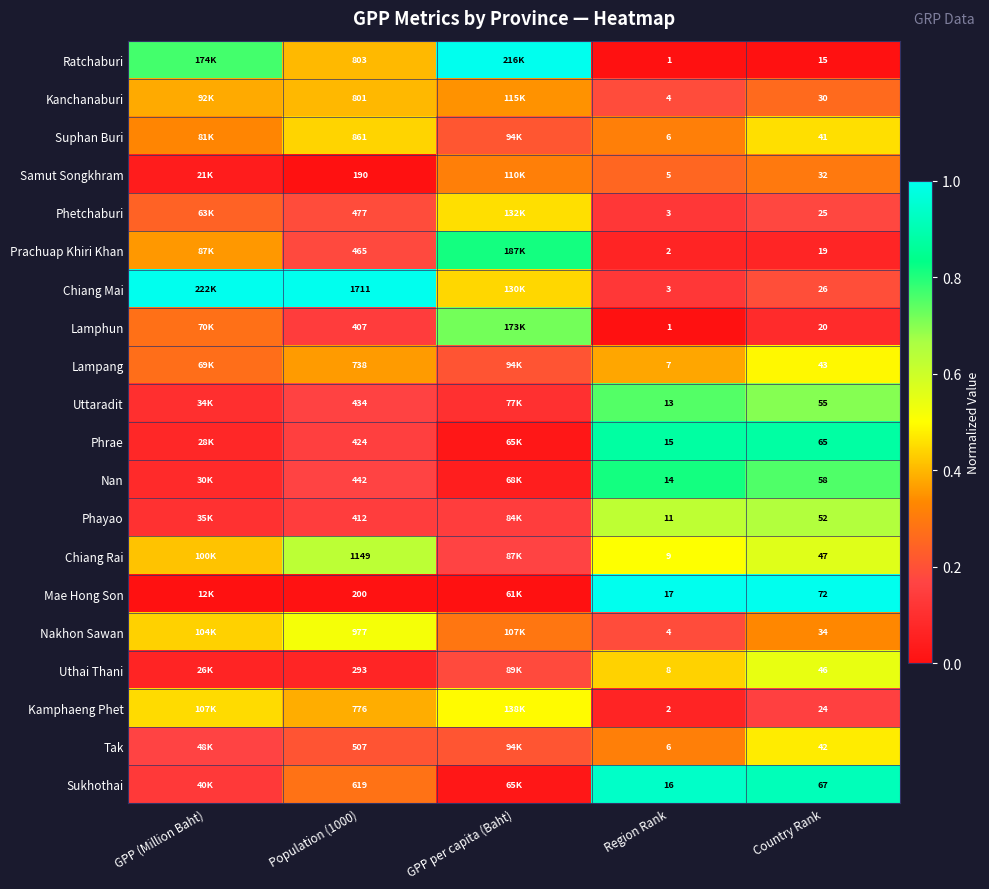

Between Region Rank and Country Rank, which series saw the biggest shift?

Mae Hong Son